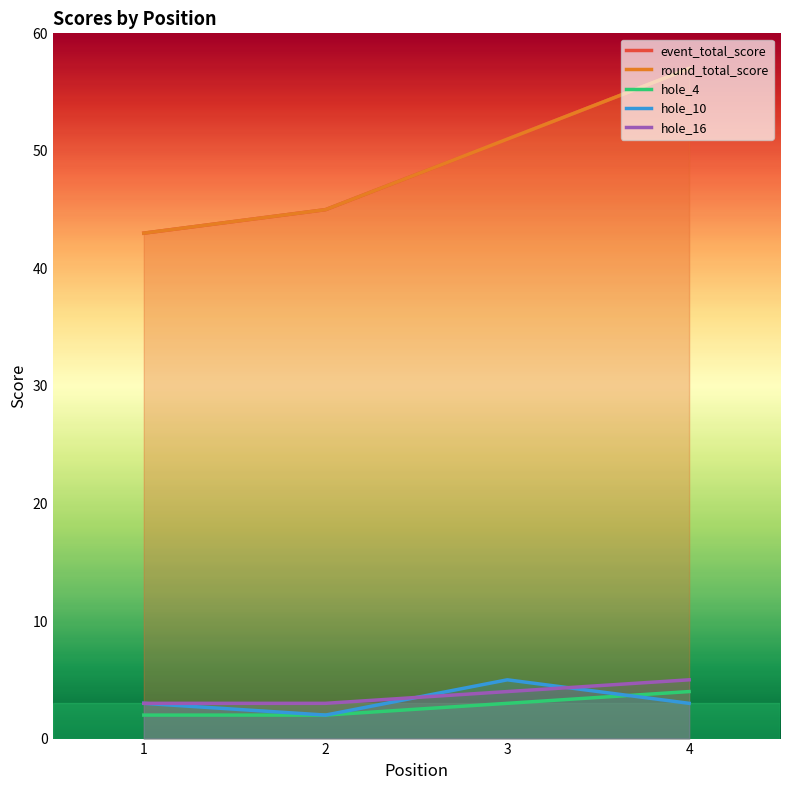

What is the total value across all series at 4?

126